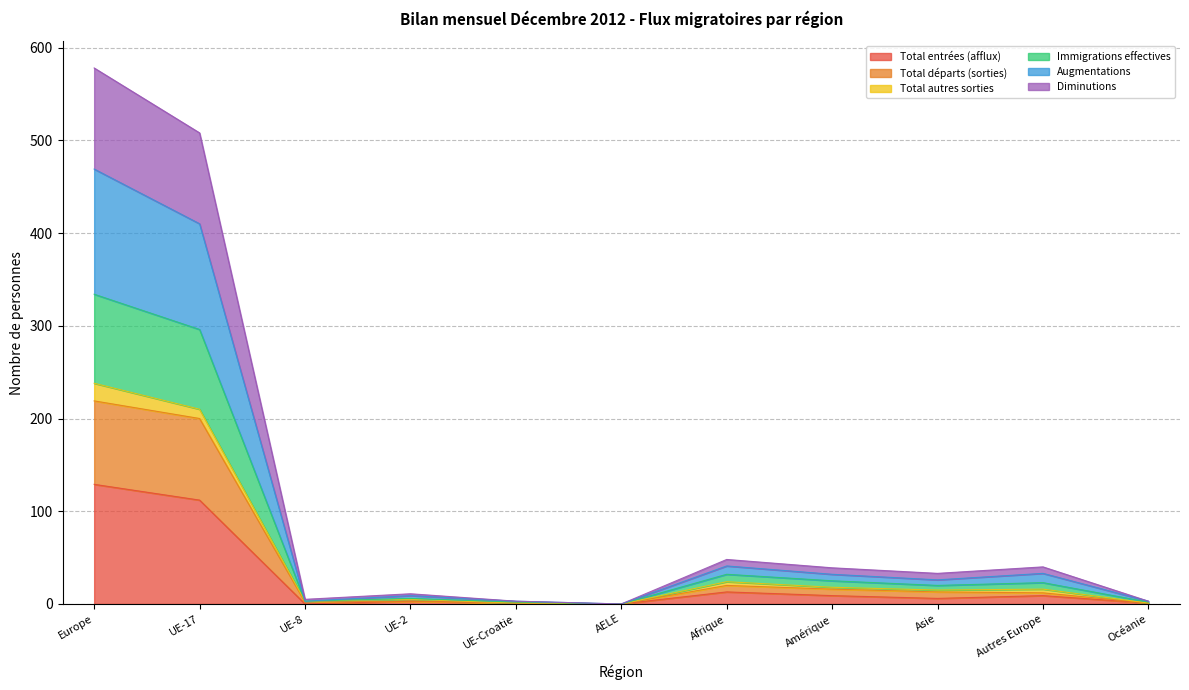

At which category is the sum across all series the highest?

Europe